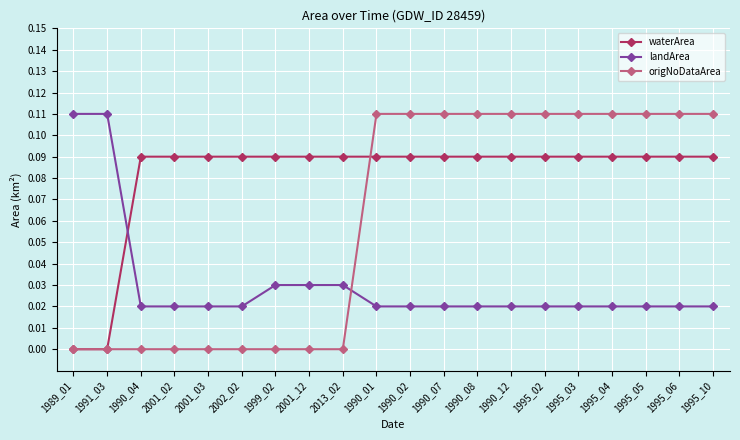

Is the value of landArea at 1995_05 greater than the value of origNoDataArea at 2001_02?

Yes